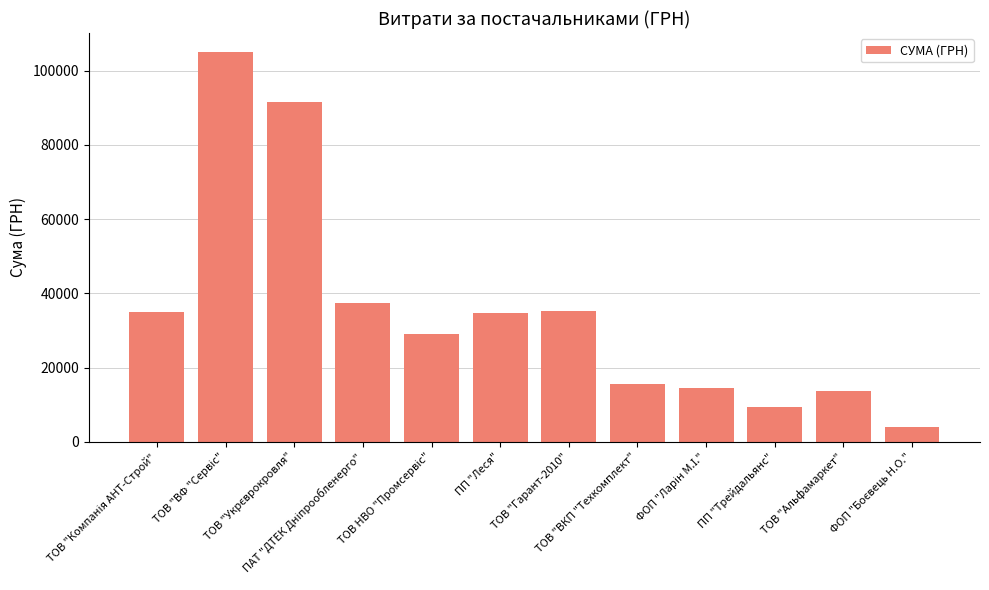

What is the smallest value displayed?

3902.4